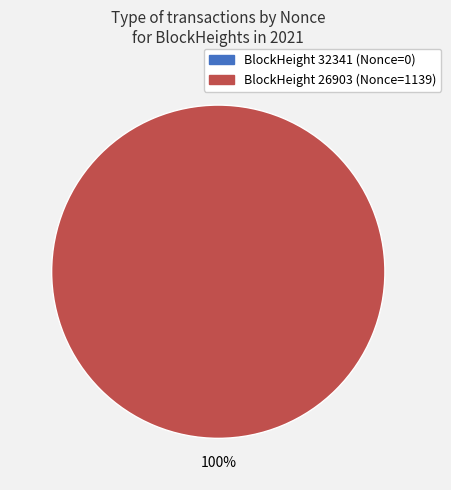

What is the smallest slice in the pie chart?

32341